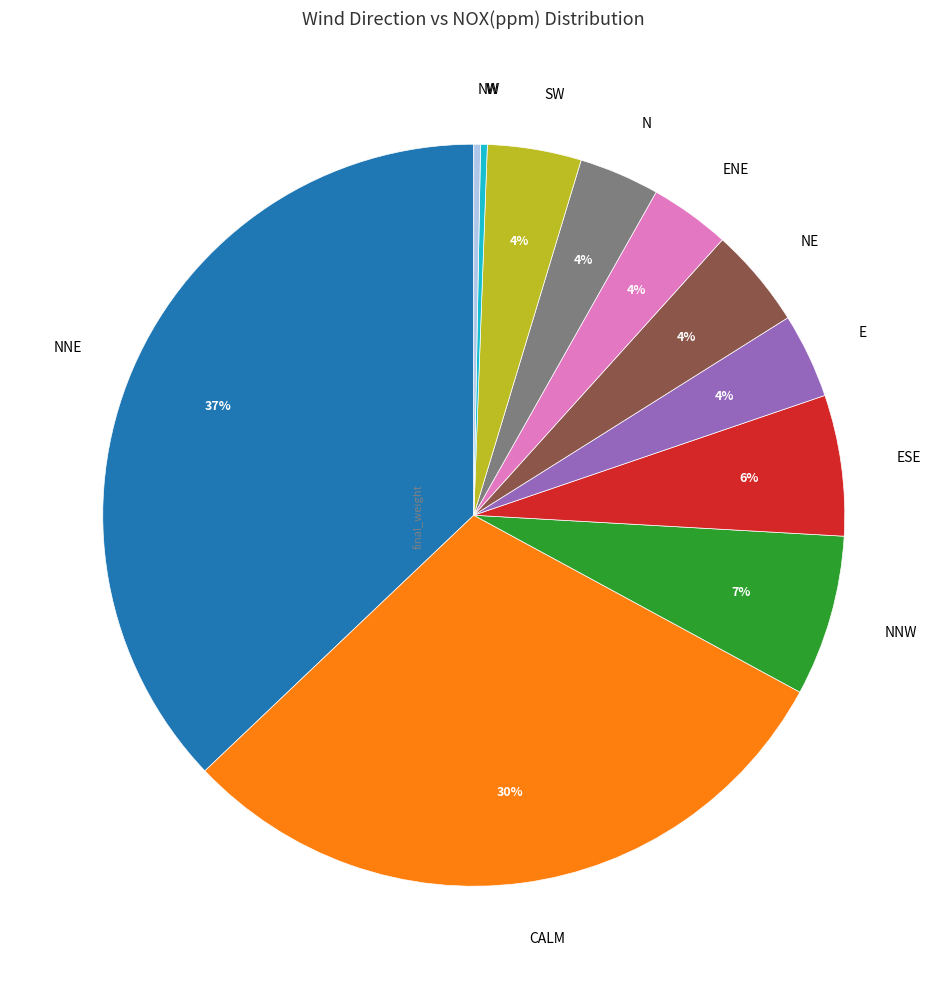

To the nearest percent, what is the difference between the largest and smallest slice percentages?

37%